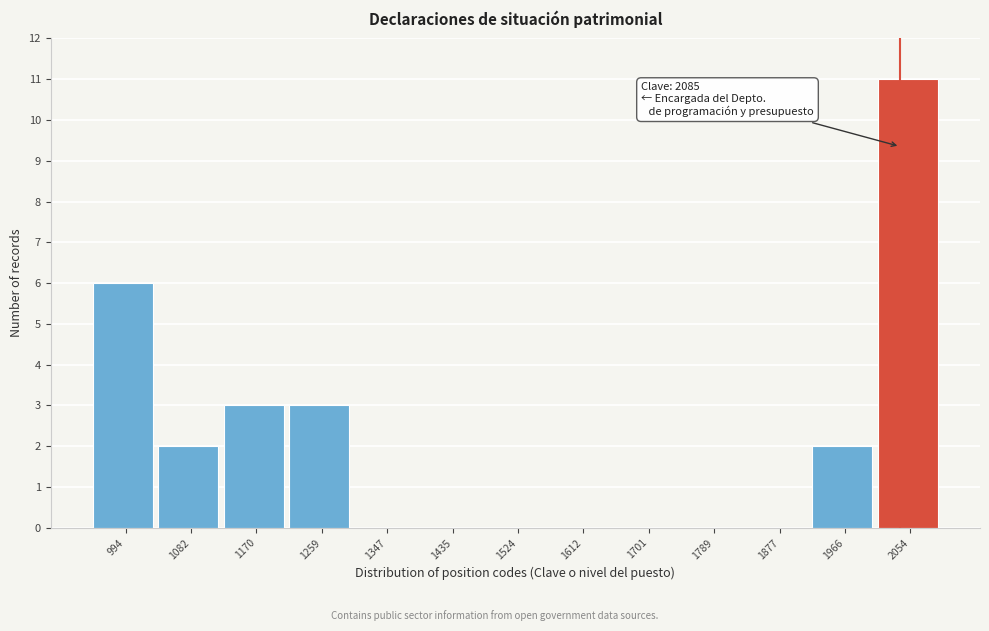

Reading right to left, list all the values displayed in this chart.

2054=11	1966=2	1877=0	1789=0	1701=0	1612=0	1524=0	1435=0	1347=0	1259=3	1170=3	1082=2	994=6